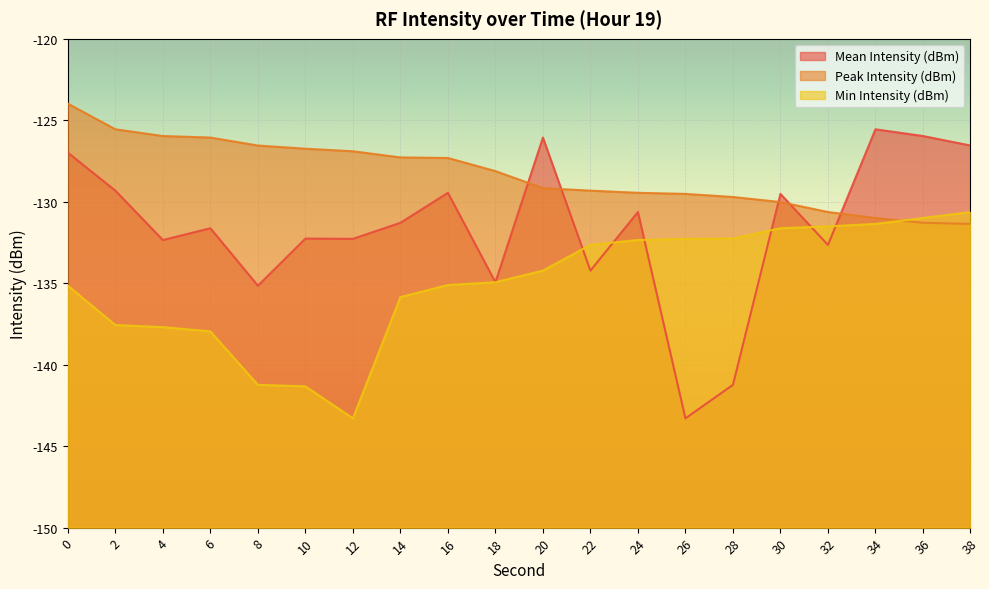

At which label is Min Intensity (dBm) closest to -136?

14